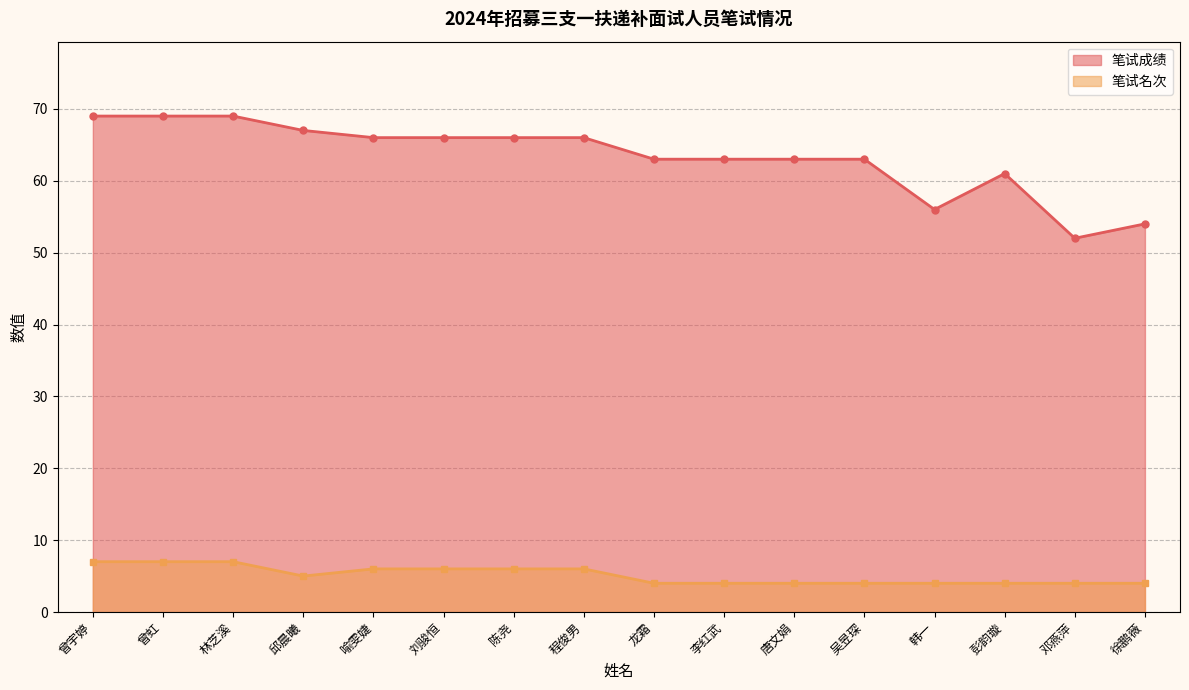

Which series has the largest total across all categories?

笔试成绩